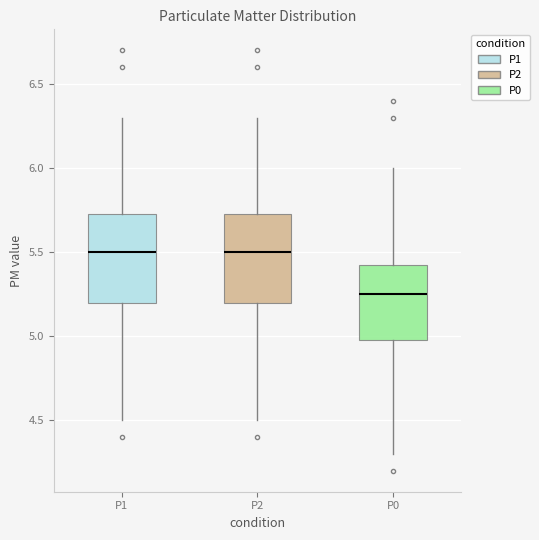

Reading left to right, read every box against the y-axis: the position of its median line, the range the box covers, and the ends of its whiskers. The values are not printed on the chart, so give them approximately, as read against the axis.

P1: median 5.50, box 5.20 to 5.75, whiskers 4.50 to 6.30
P2: median 5.50, box 5.20 to 5.75, whiskers 4.50 to 6.30
P0: median 5.25, box 5.00 to 5.45, whiskers 4.30 to 6.00